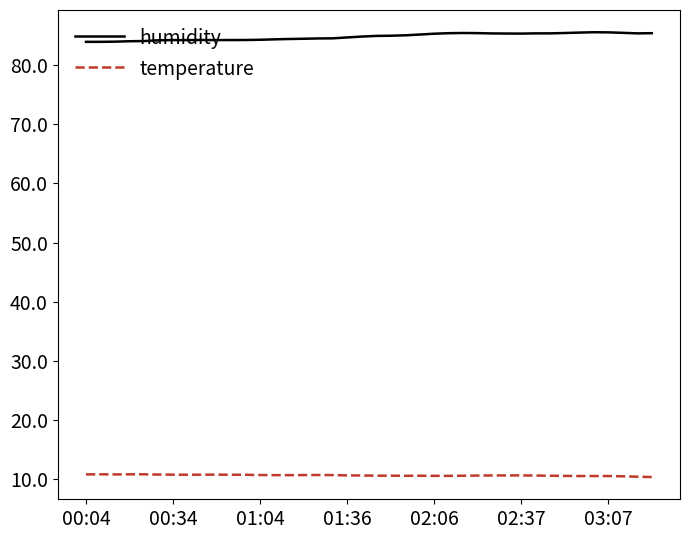

Which series has the largest total across all categories?

humidity